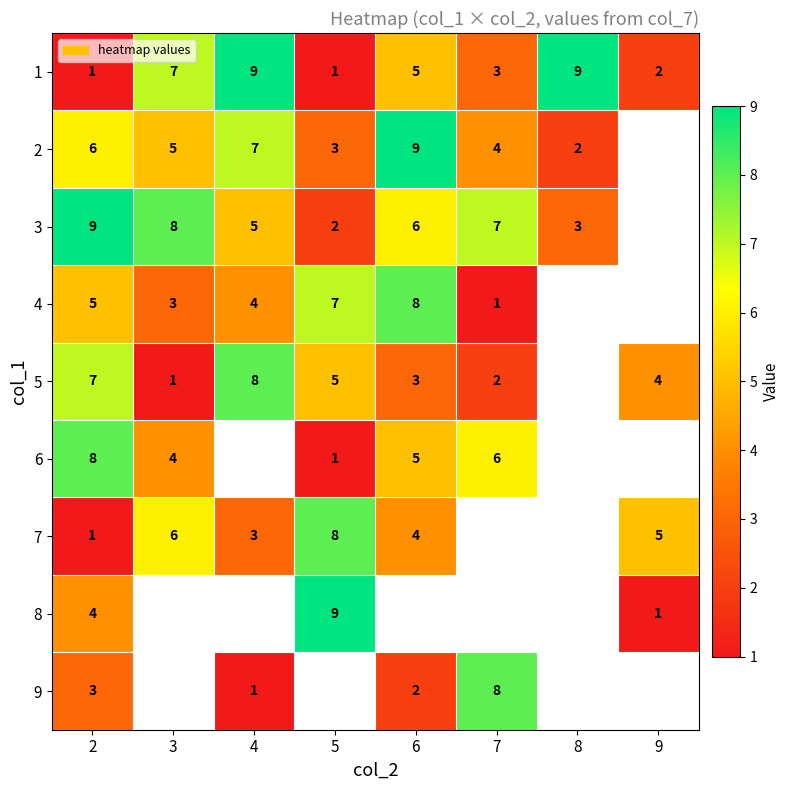

How many 1 values are between 2 and 9?

6